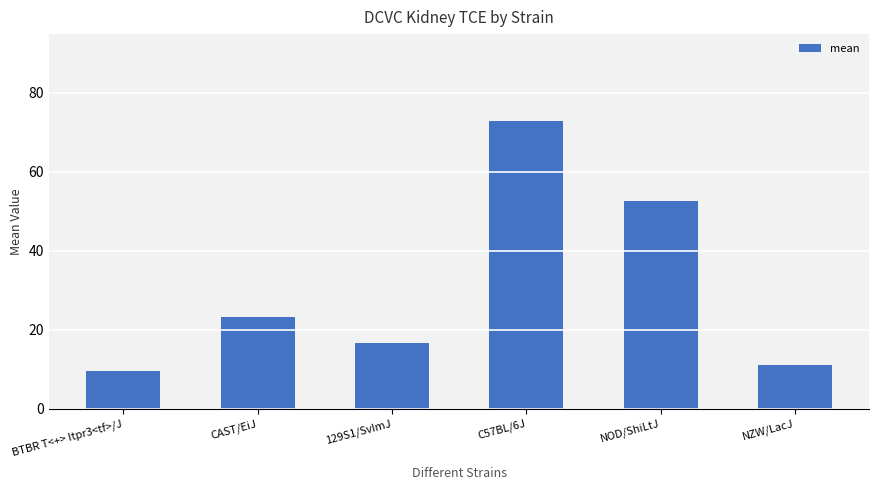

What is the change in value from 129S1/SvImJ to NZW/LacJ?

-5.5